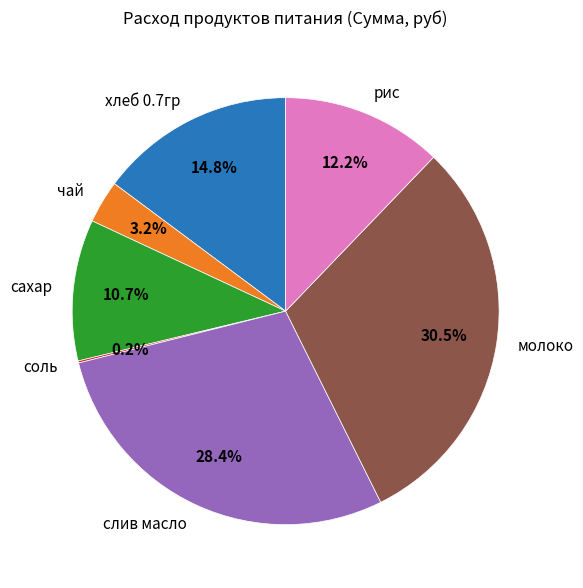

Approximately how many times larger is the value at чай compared to рис?

0.3